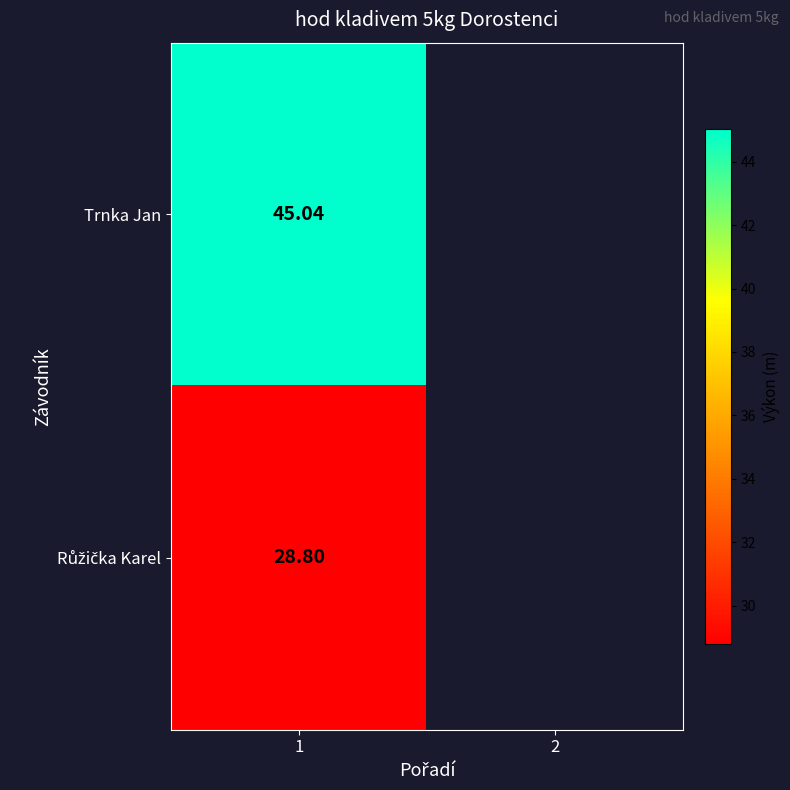

Which has a higher value, 2 or 1?

1